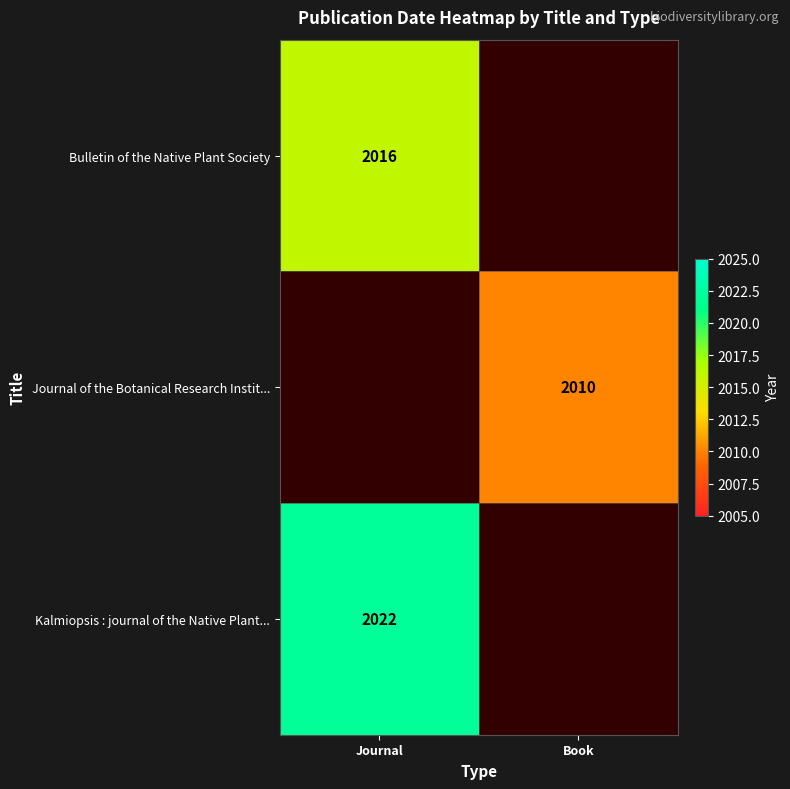

The Kalmiopsis : journal of the Native Plant... series shows 3038 at Journal. True or false?

False